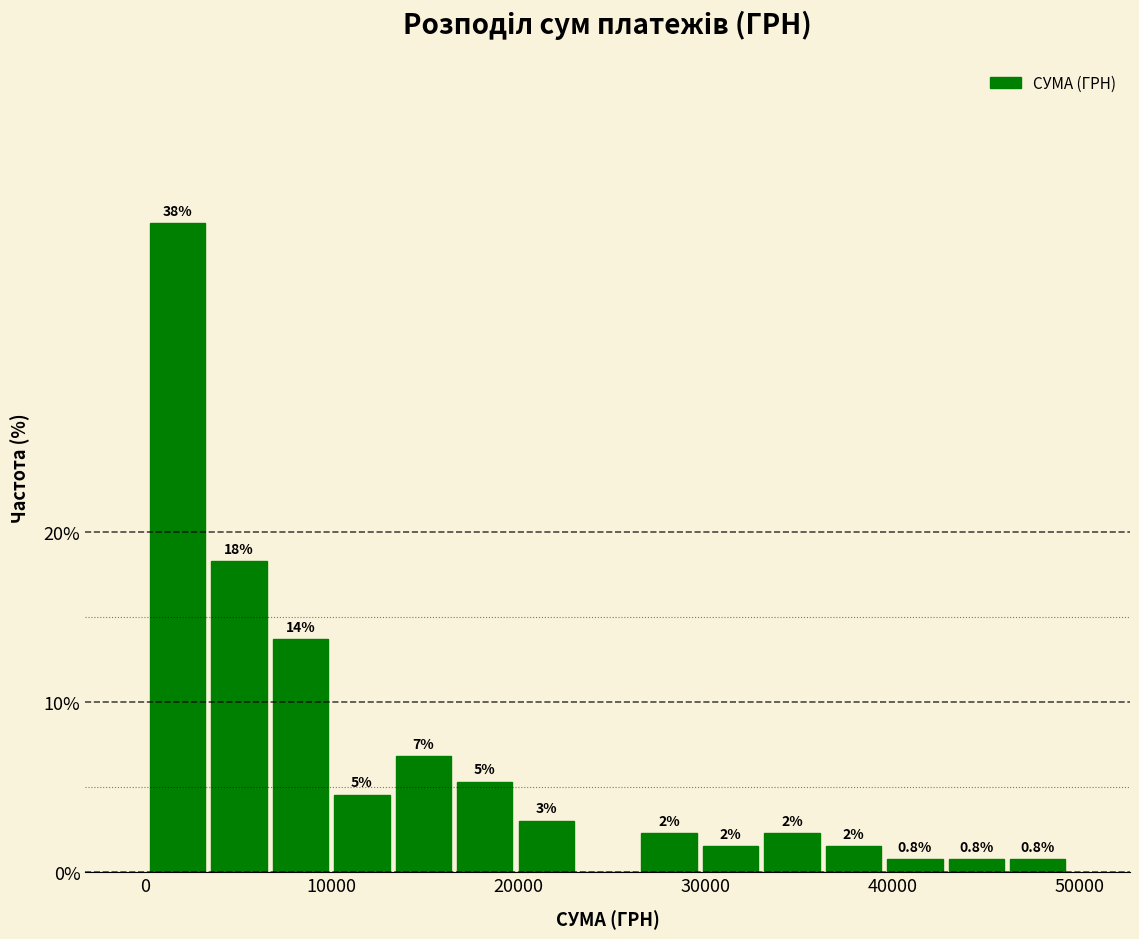

Around what value on the x-axis is the tallest bar? Give the approximate position of its centre, as read against the axis.

2000